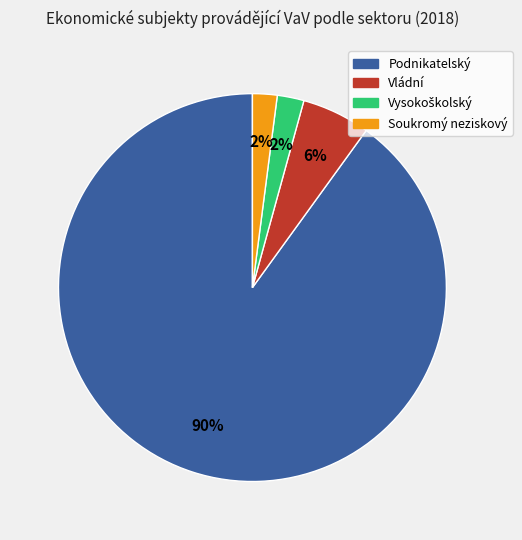

Is it true that Vládní is 6% of the pie?

True